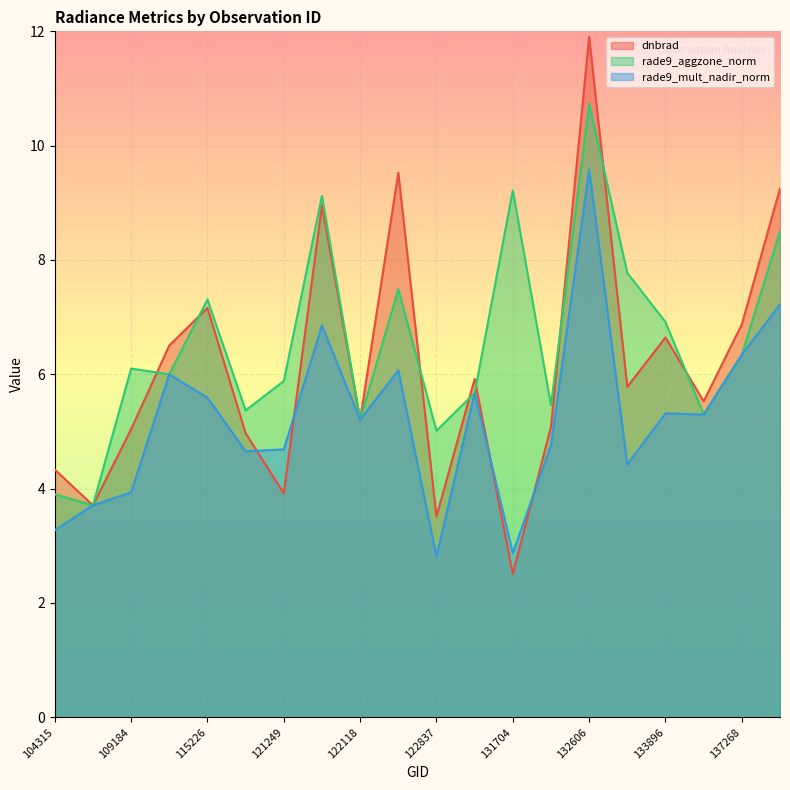

What is the total value across all series at 121771?

24.9